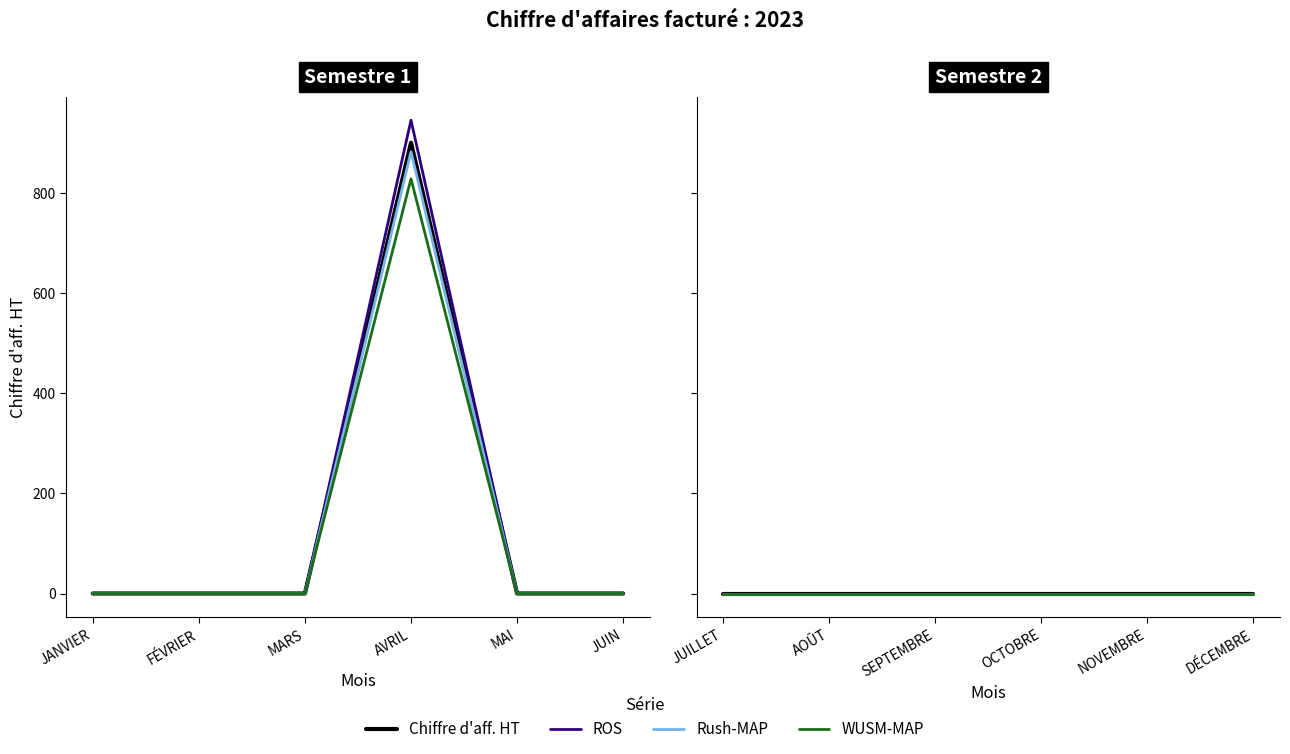

Count the number of categories in the chart.

12